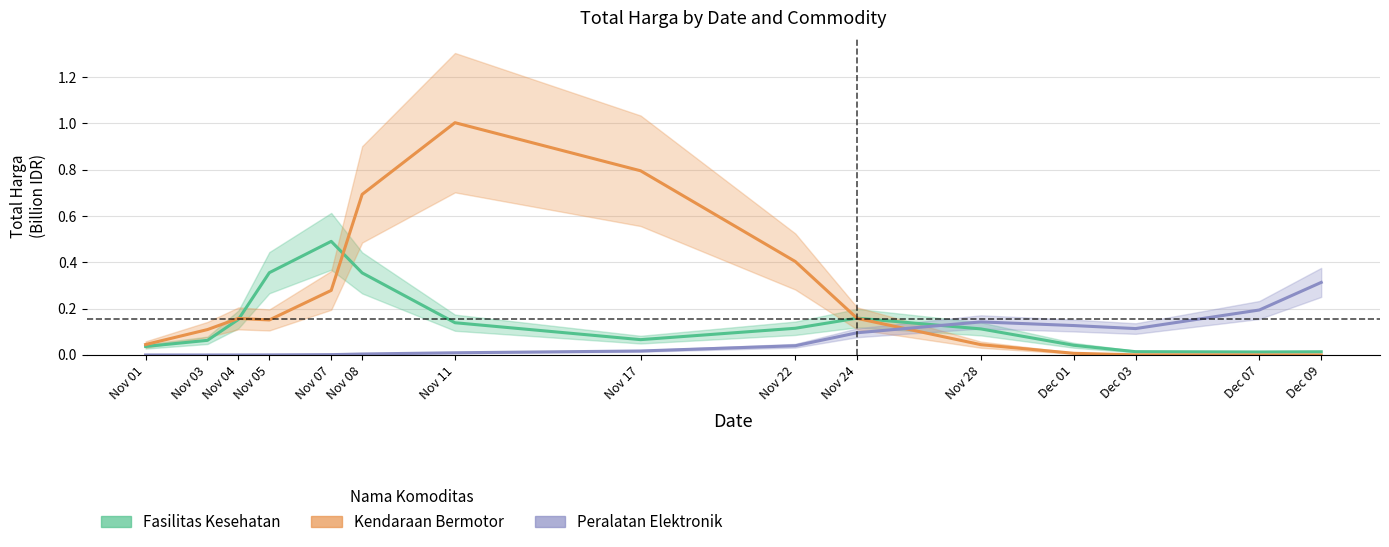

How many lines are shown in the chart?

3